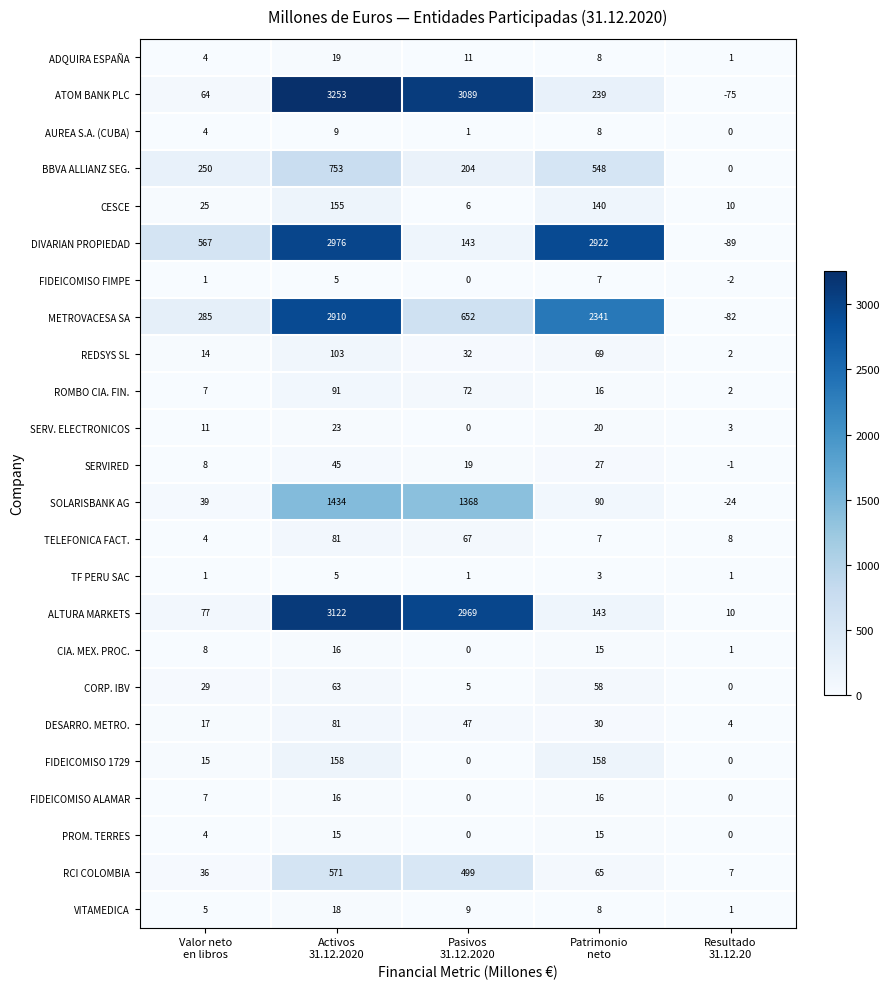

Which category has the highest value across all series?

Activos
31.12.2020